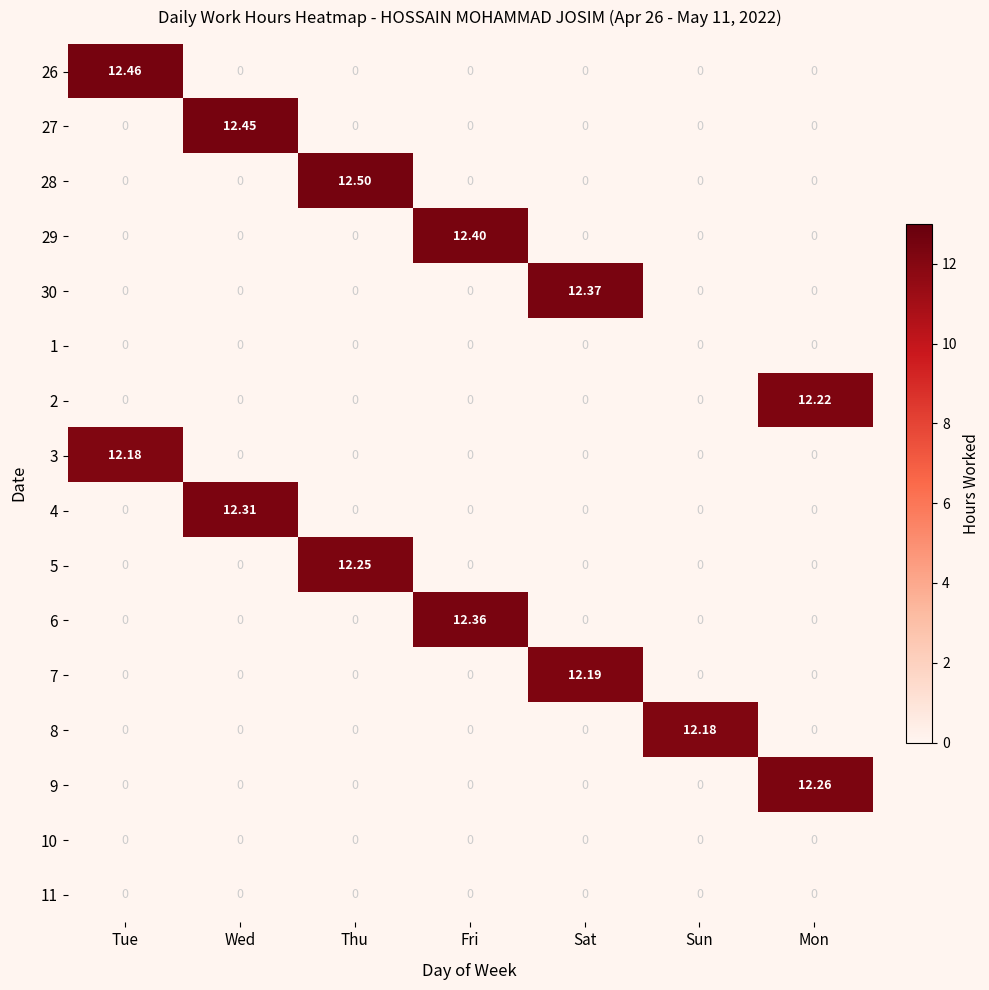

Which category has the highest value in the 29 series?

Fri